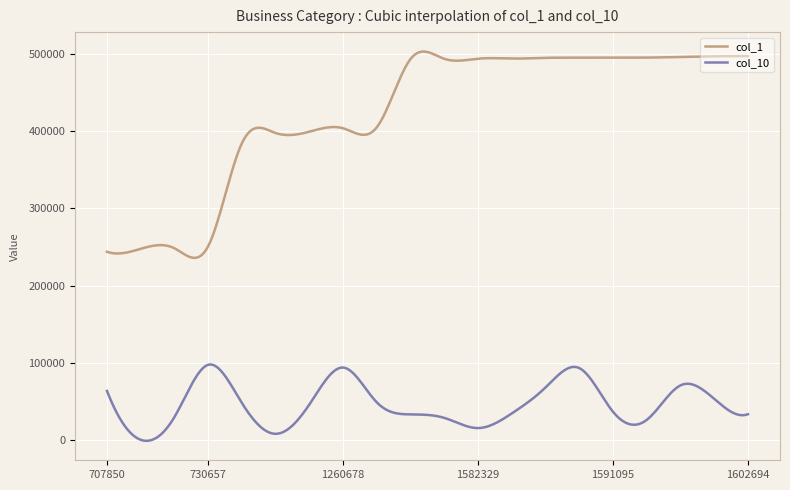

What is the maximum value for col_1?

503425.2